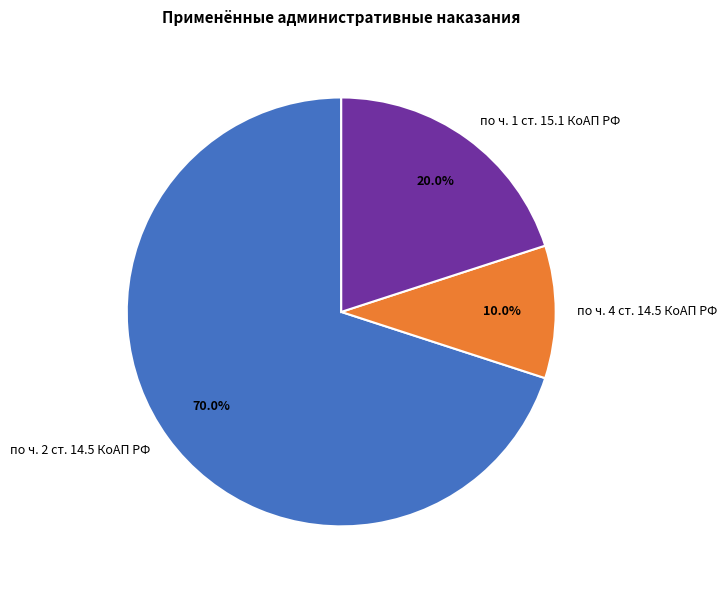

To the nearest percent, what portion does по ч. 2 ст. 14.5 КоАП РФ represent?

70%